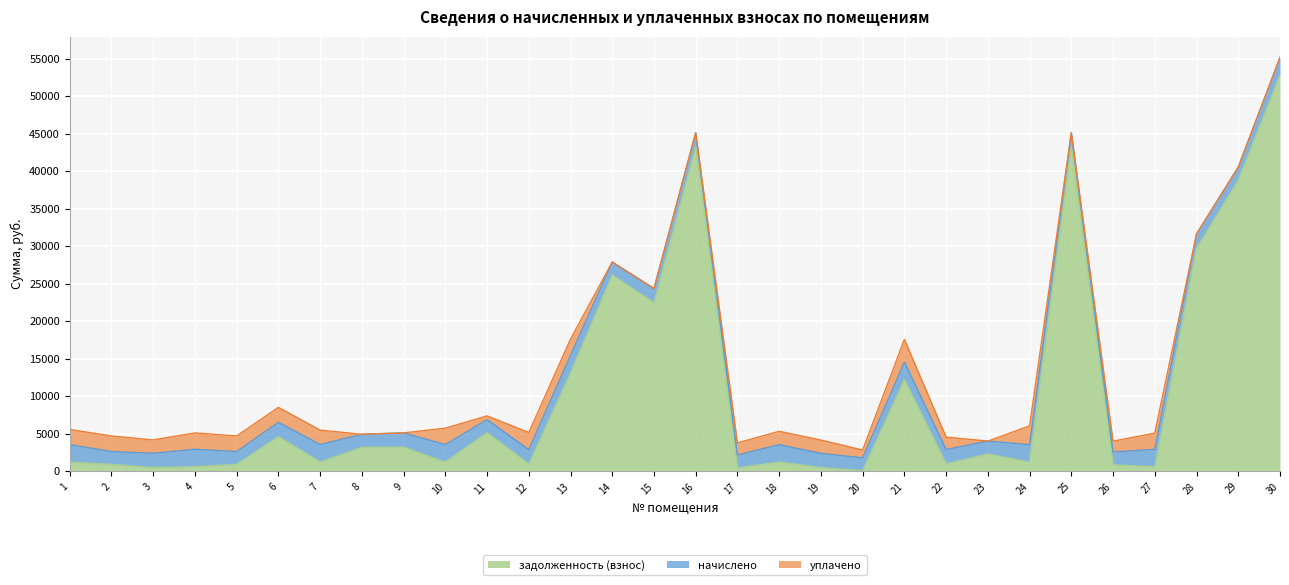

Rank the categories by задолженность (взнос) value from lowest to highest.

20, 17, 19, 3, 27, 4, 26, 2, 5, 12, 22, 1, 18, 24, 10, 7, 23, 8, 9, 6, 11, 21, 13, 15, 14, 28, 29, 25, 16, 30